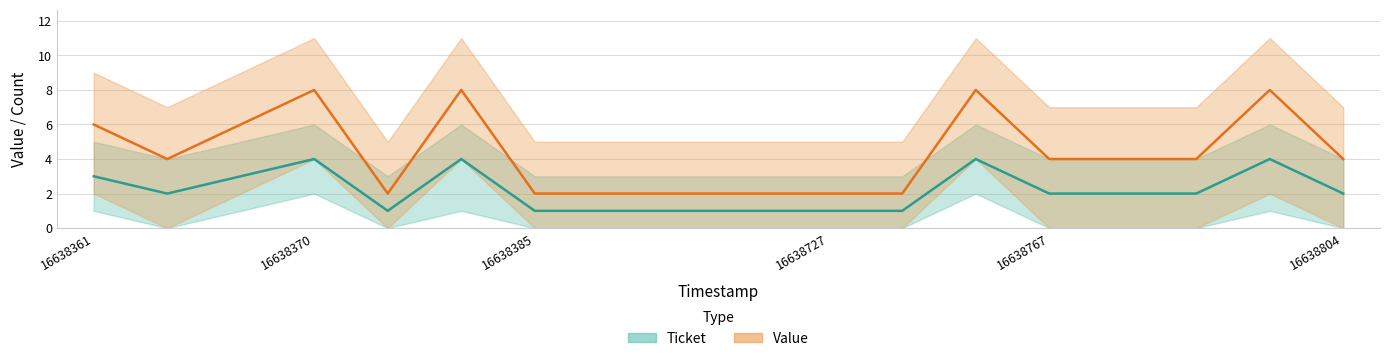

What are all the series names shown in the legend?

Ticket, Value